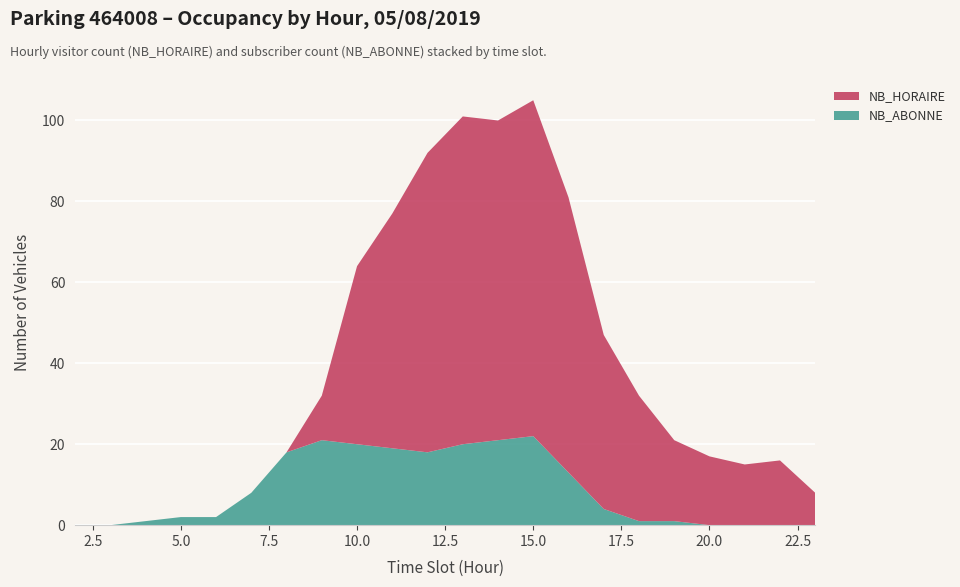

Reading left to right, transcribe all the data shown in this chart.

NB_ABONNE: 2=0	3=0	4=1	5=2	6=2	7=8	8=18	9=21	10=20	11=19	12=18	13=20	14=21	15=22	16=13	17=4	18=1	19=1	20=0	21=0	22=0	23=0
NB_HORAIRE: 2=0	3=0	4=0	5=0	6=0	7=0	8=0	9=11	10=44	11=58	12=74	13=81	14=79	15=83	16=68	17=43	18=31	19=20	20=17	21=15	22=16	23=8